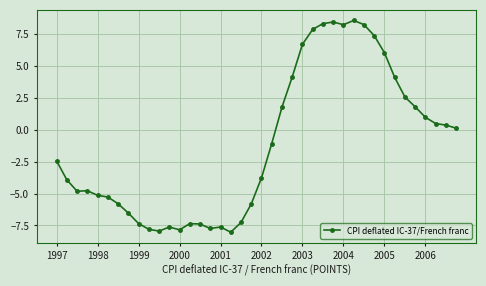

What is the value of the 28th point from the left?

8.4